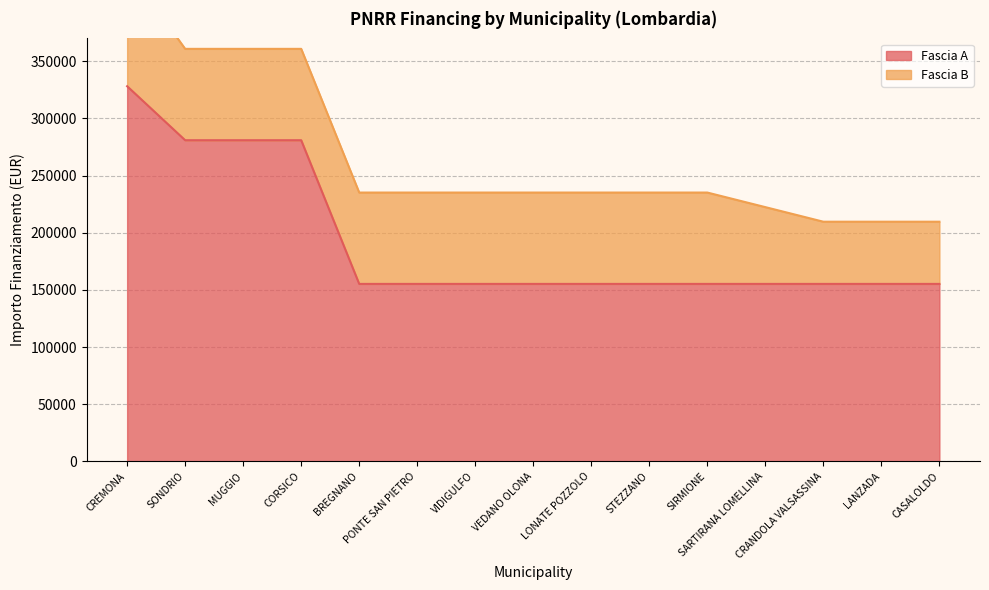

The value at CRANDOLA VALSASSINA is 155234. True or false?

True